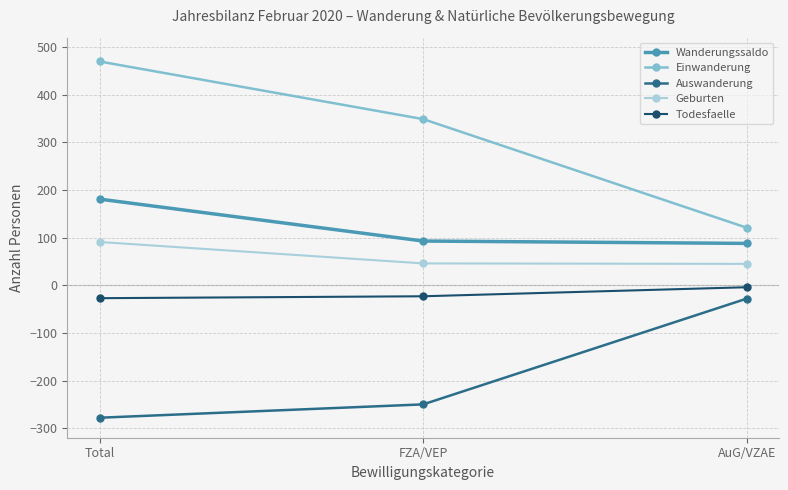

How many data points in Einwanderung are less than 349?

1